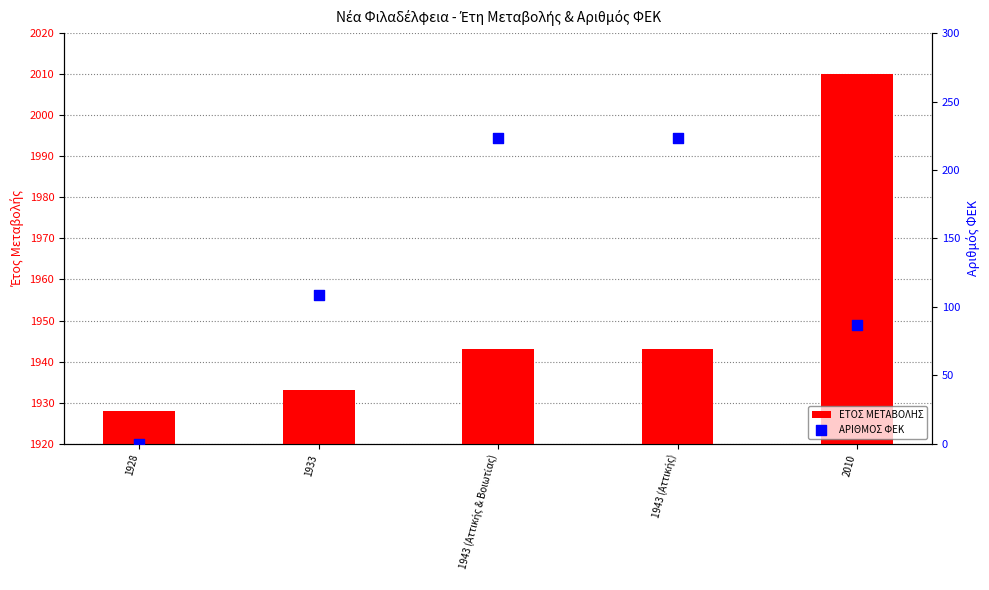

At which category is the sum across all series the highest?

1943 (Αττικής & Βοιωτίας)